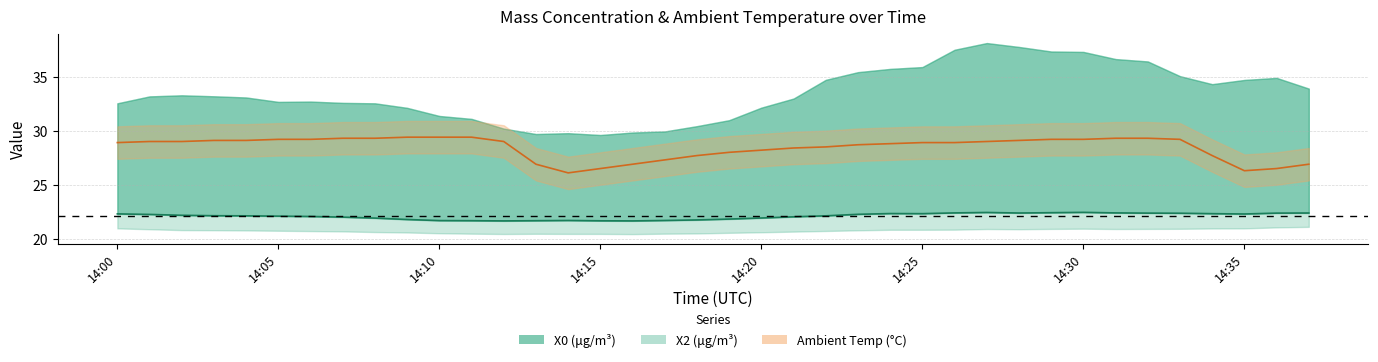

What is the spread (max minus min) of values at 14:05?

7.1